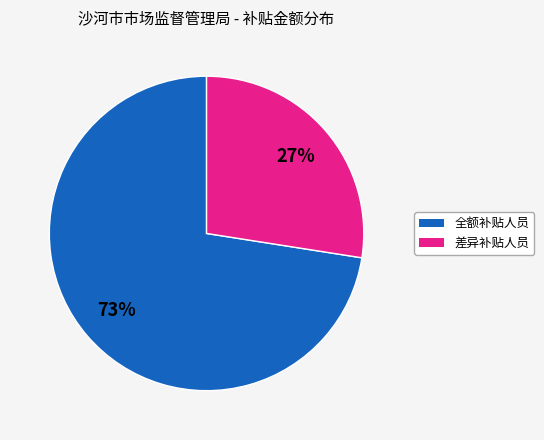

To the nearest percent, what is the average slice percentage?

50%